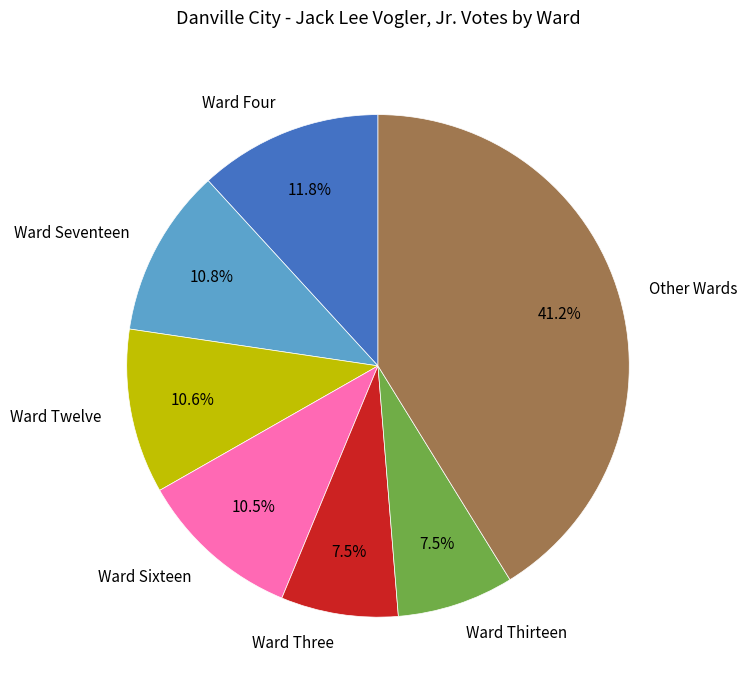

How many segments does this pie chart have?

7